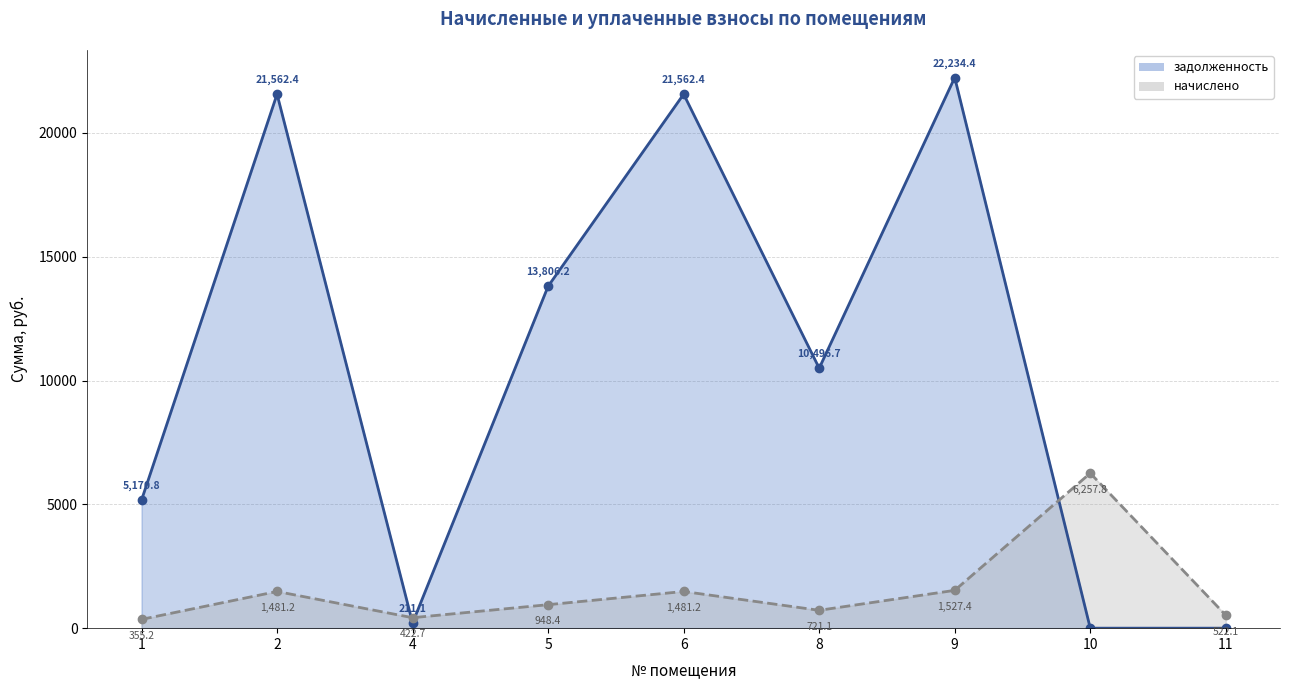

Reading left to right, list all the values displayed in this chart.

задолженность (линия): 1=5170.8	2=21562.4	4=211.1	5=13806.2	6=21562.4	8=10496.7	9=22234.4	10=0.0	11=0.0
начислено (линия): 1=355.2	2=1481.2	4=422.7	5=948.4	6=1481.2	8=721.1	9=1527.4	10=6257.8	11=522.1